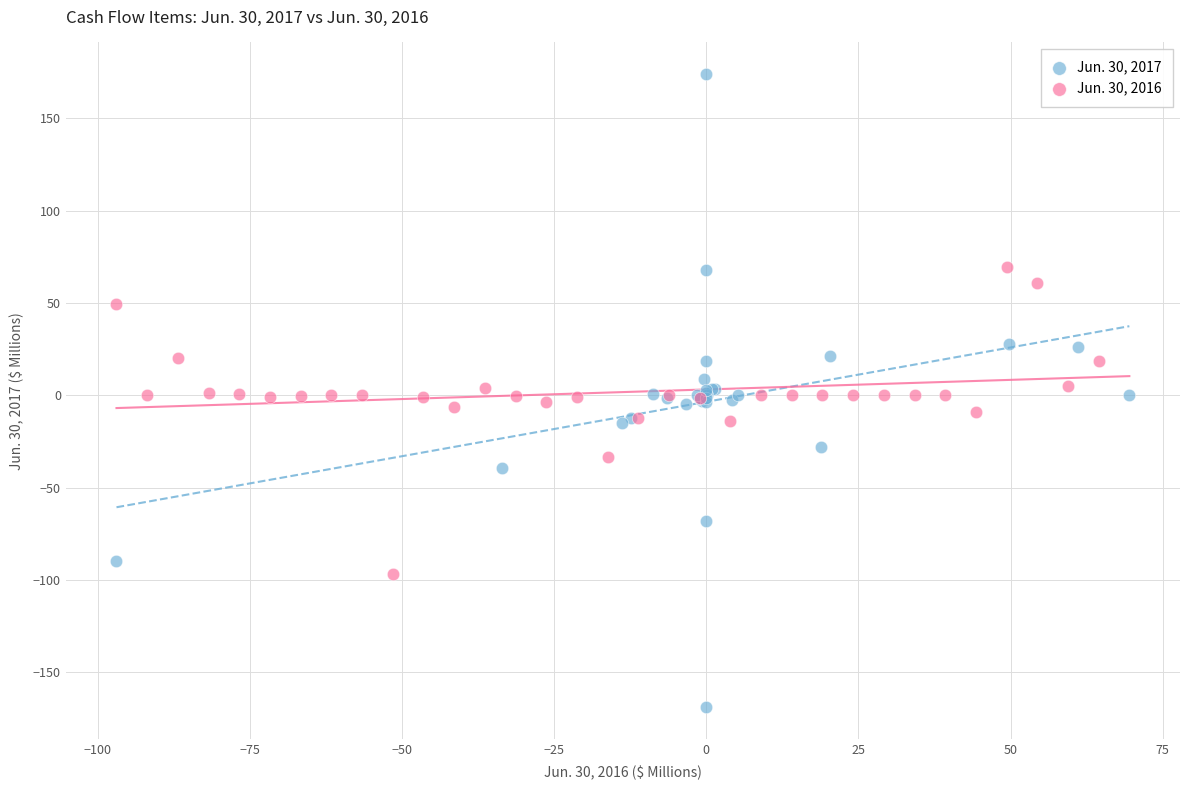

What are all the series names shown in the legend?

Jun. 30, 2017, Jun. 30, 2016